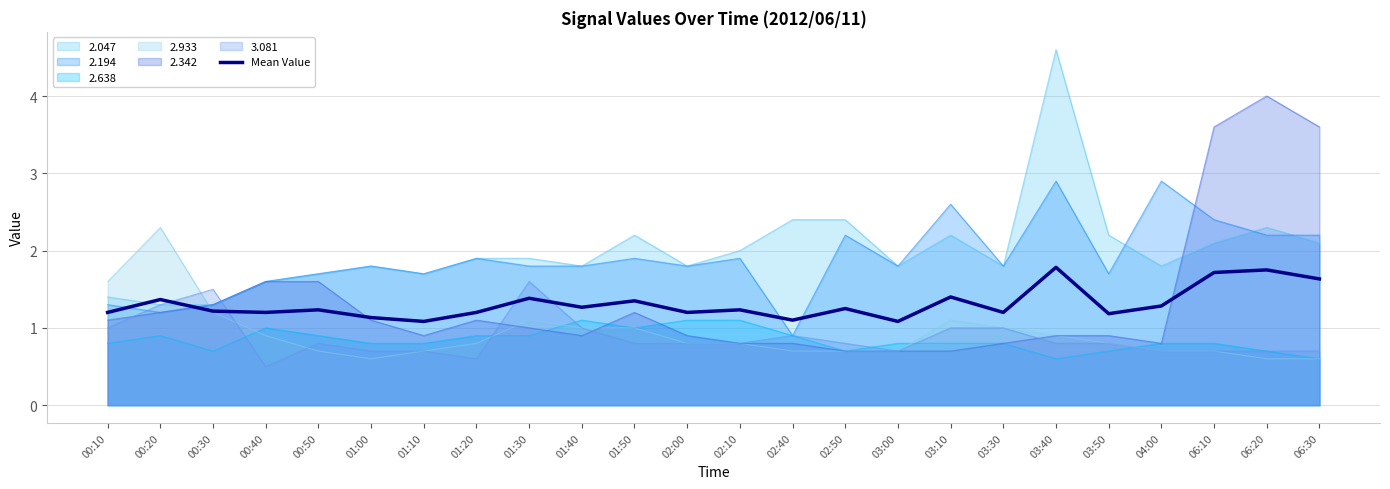

Where is the data nearest to the value 1?

01:10